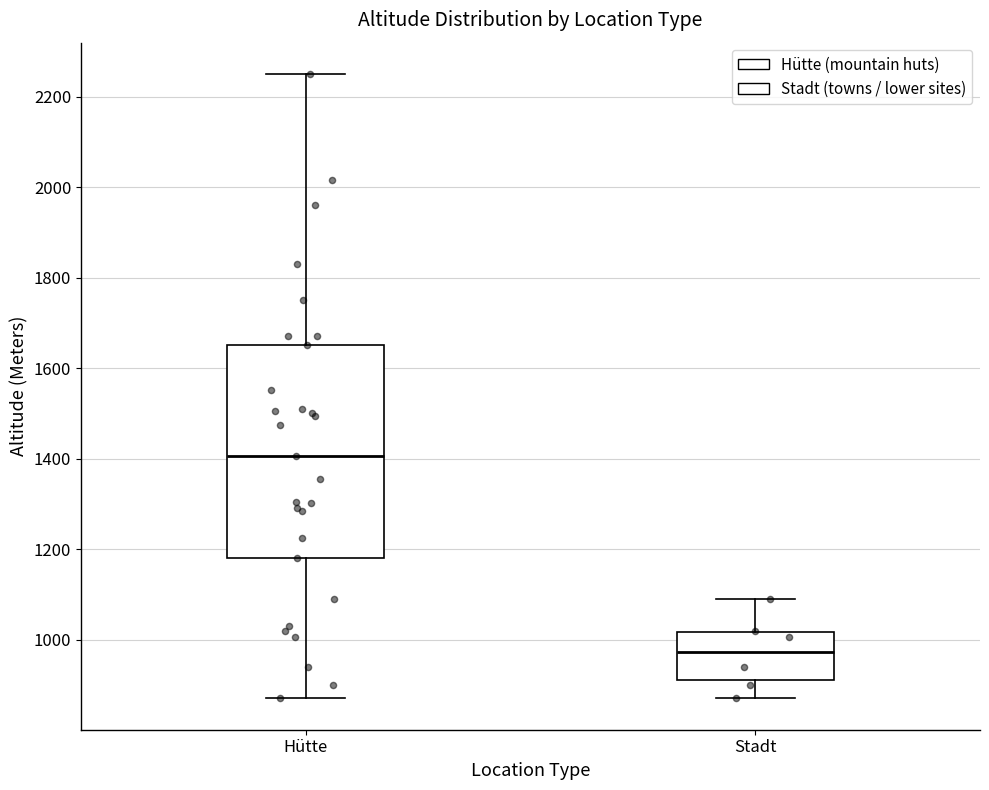

Which box has the lowest median line?

Stadt